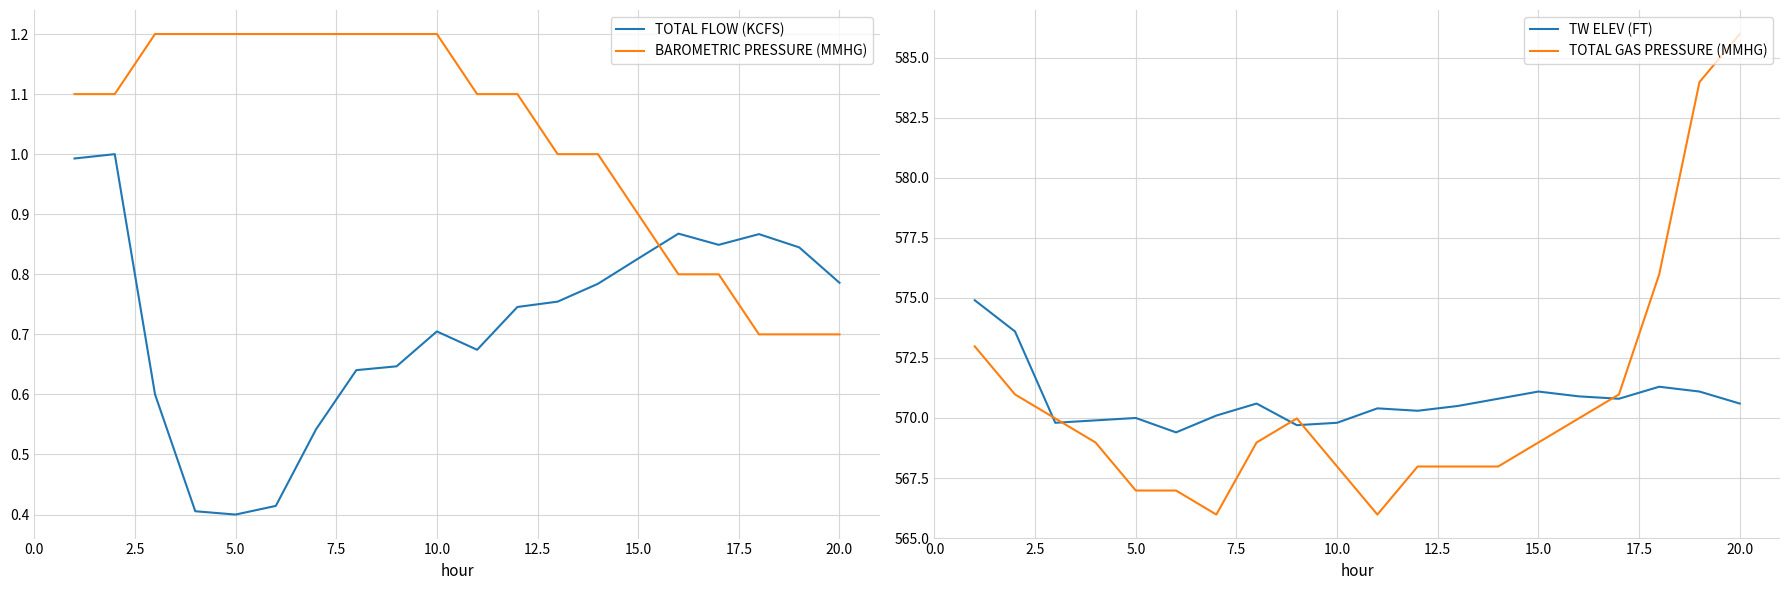

What is the highest value of the TOTAL FLOW (KCFS) series?

1.0